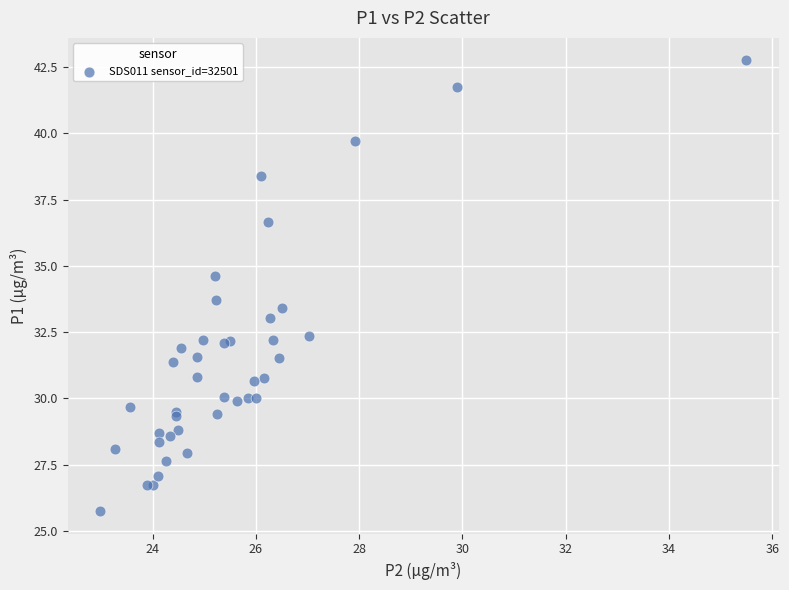

What Y value in the scatter plot is closest to 34?

33.7